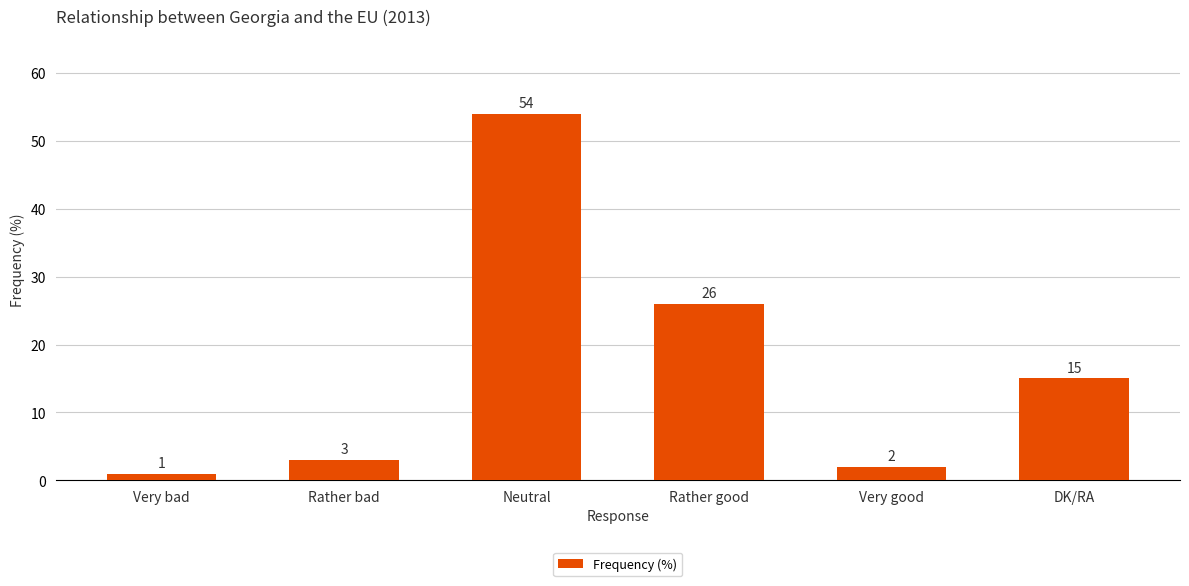

What is the approximate value at Rather bad, to the nearest 5?

5